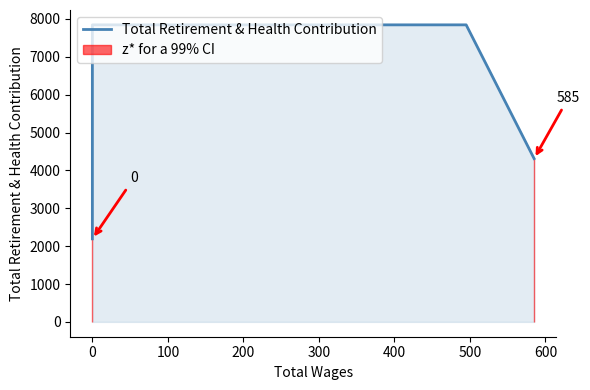

What is the change in value from −100 to 100?

+5652